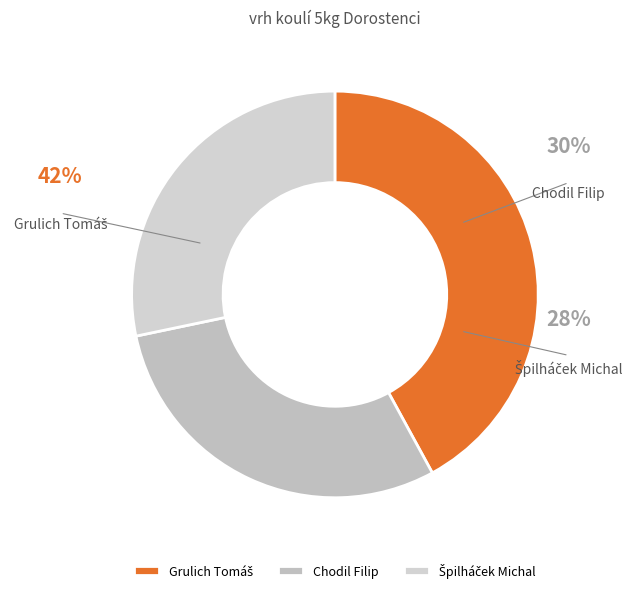

What percentage is the Grulich Tomáš slice, to the nearest percent?

42%